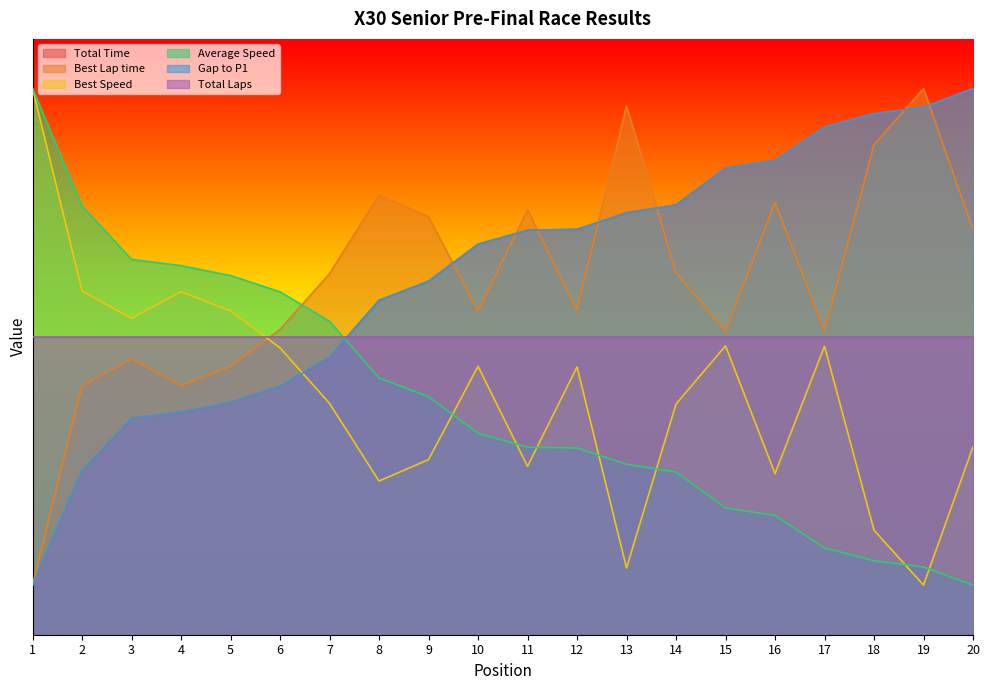

The value of Average Speed at 11 is 28.7. True or false?

False